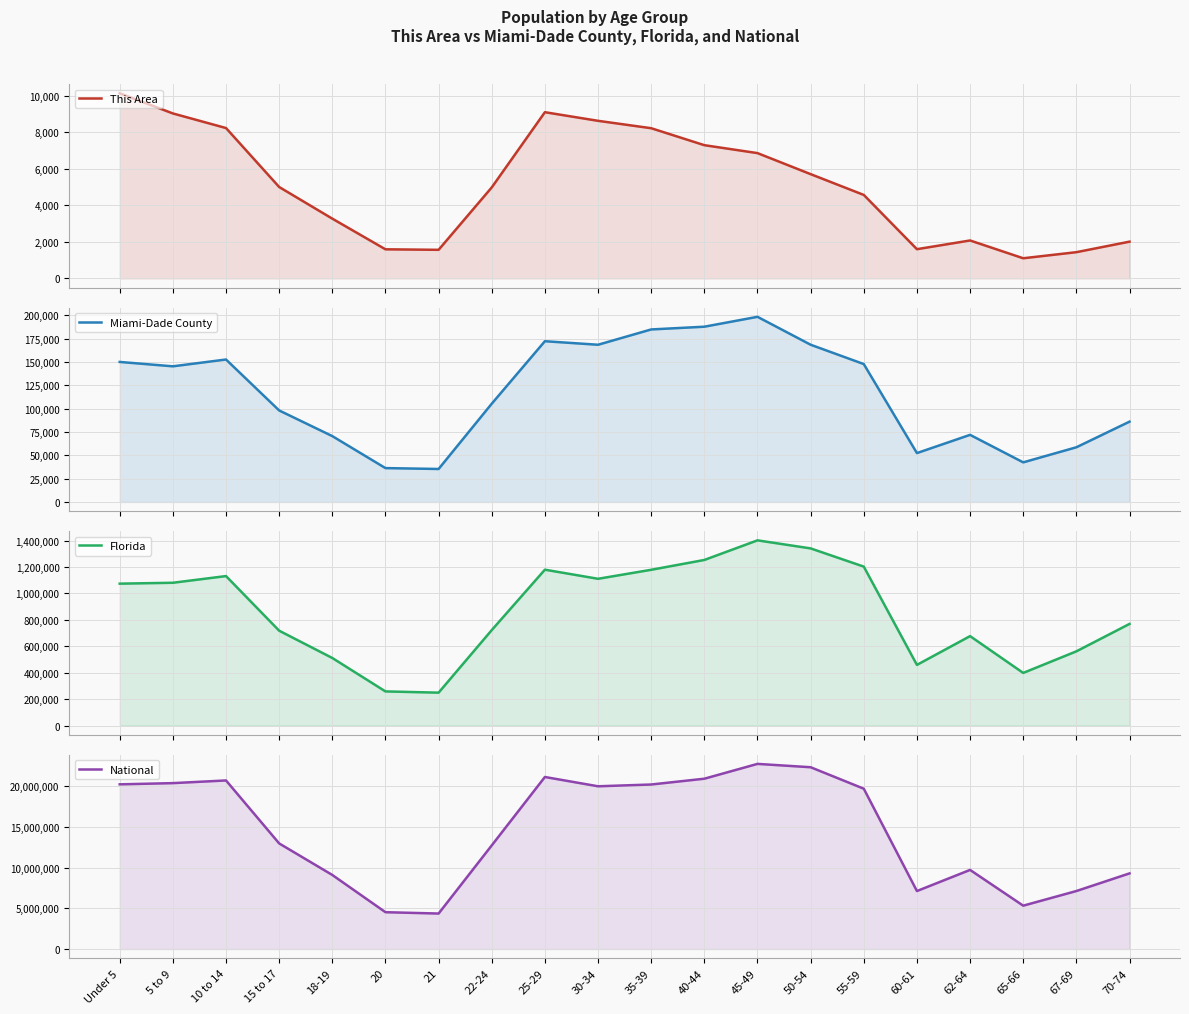

How many lines are shown in the chart?

4